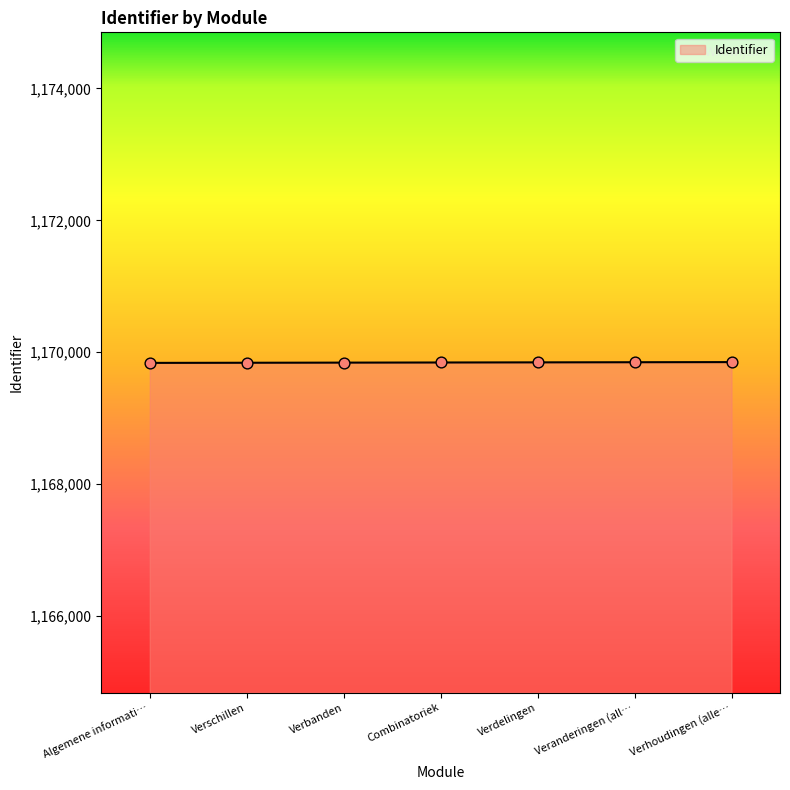

What is the ratio of the value at Verschillen to the value at Combinatoriek?

1.0